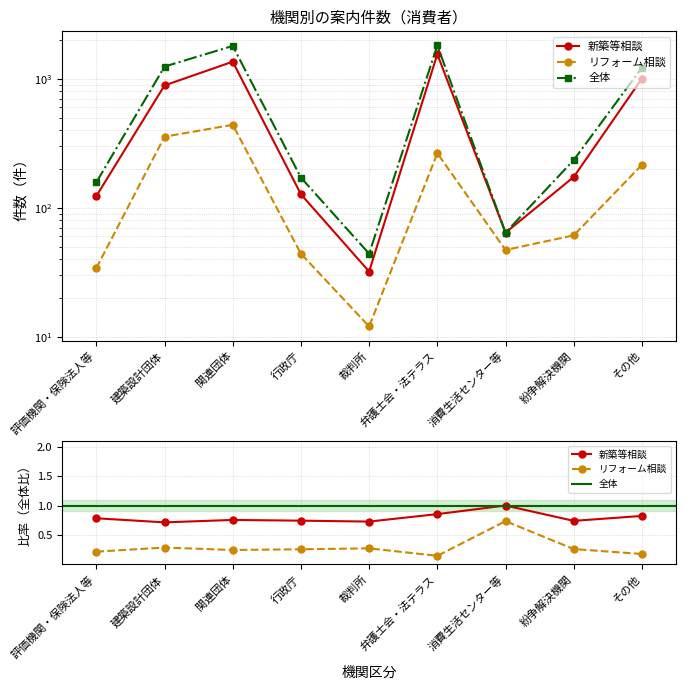

At which category is the sum across all series the highest?

弁護士会・法テラス